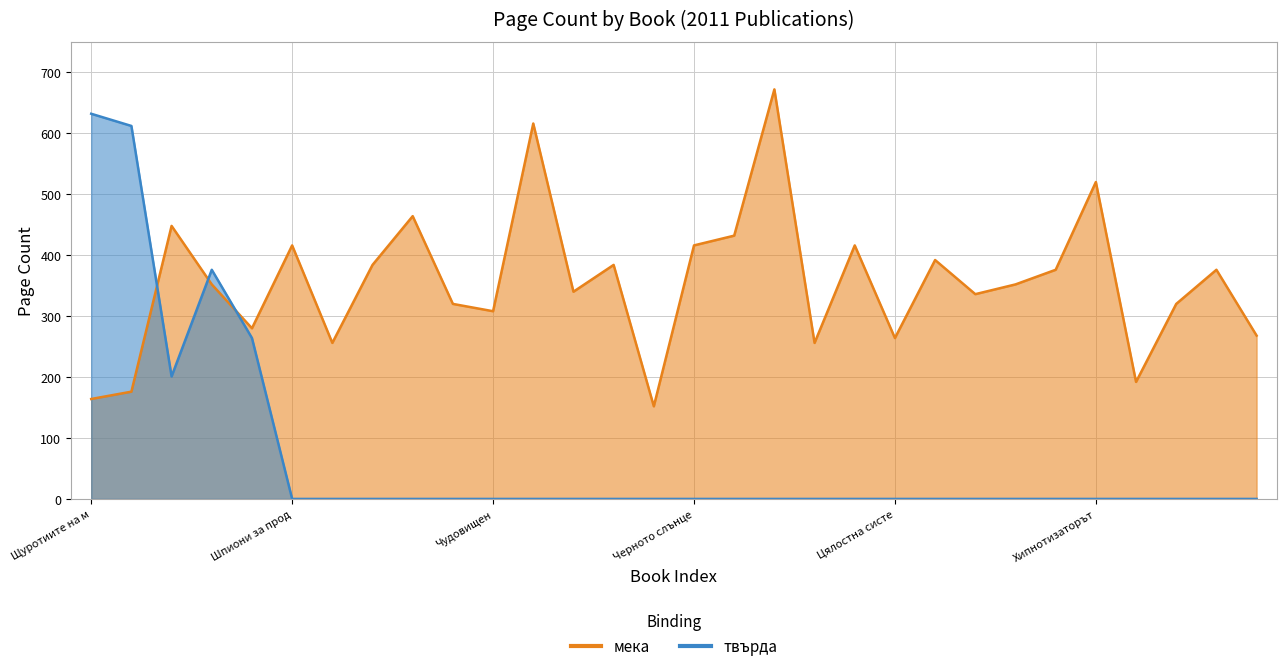

After their last crossing, which series has the higher values: твърда or мека?

мека